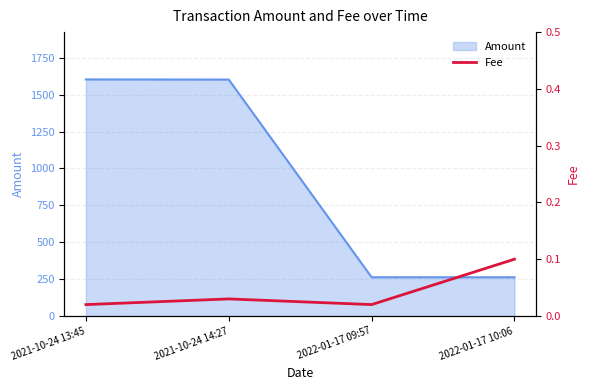

The chart shows a value of 0.0 at 2021-10-24 14:27. True or false?

False